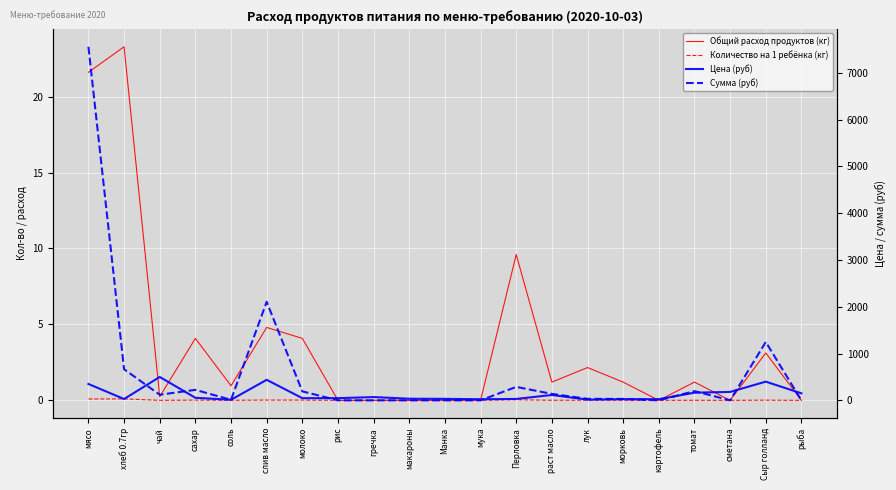

Which series has the largest range (max minus min)?

Сумма (руб)